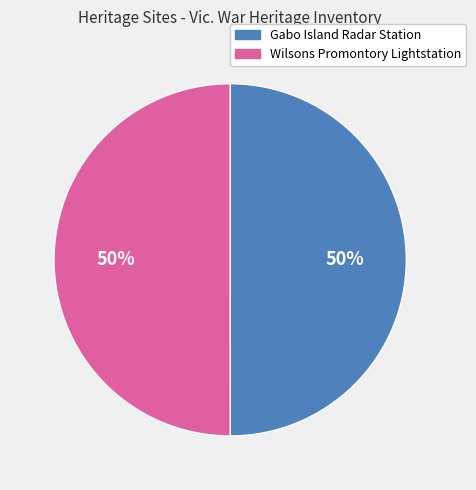

The Gabo Island Radar Station slice represents 44% of the pie. True or false?

False